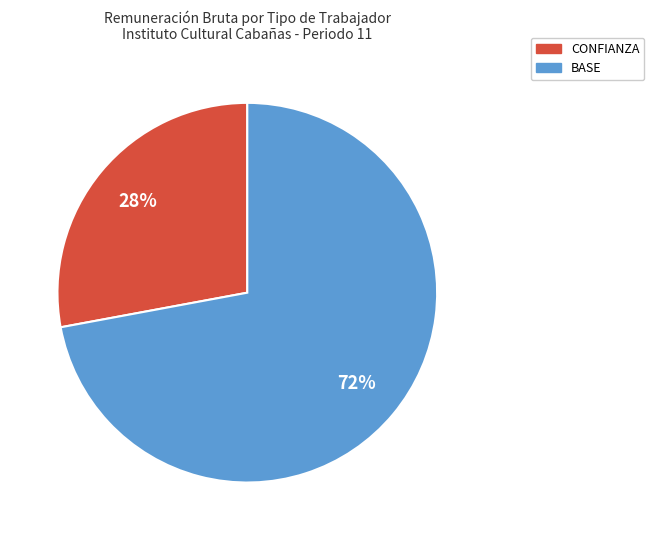

To the nearest percent, what percentage of the pie is BASE?

72%